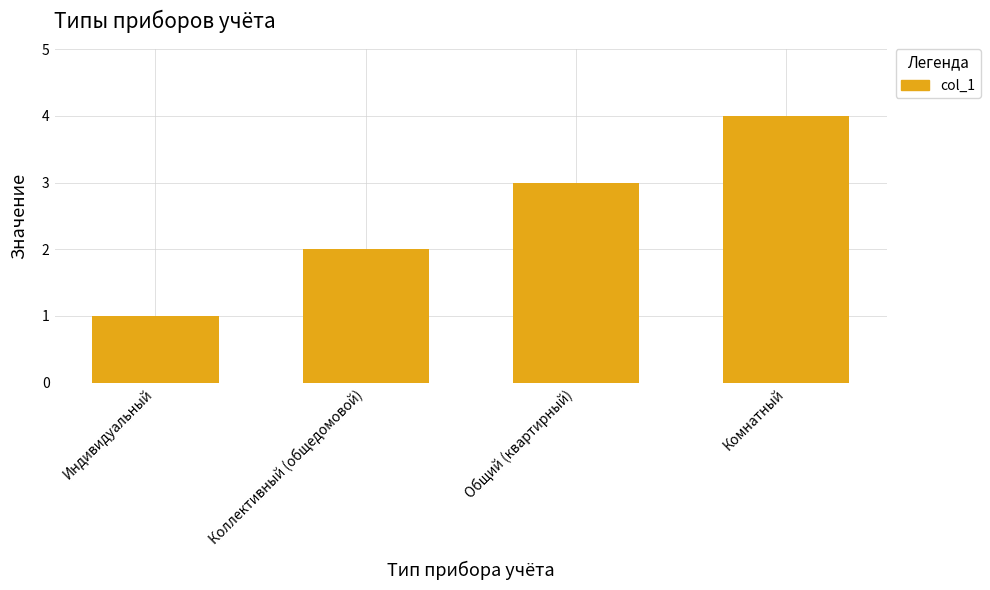

What is the ratio of the value at Индивидуальный to the value at Коллективный (общедомовой)?

0.5